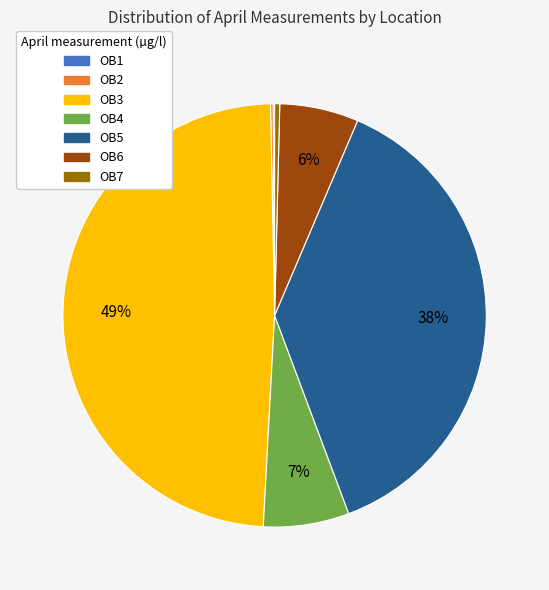

Which slice is the largest?

OB3